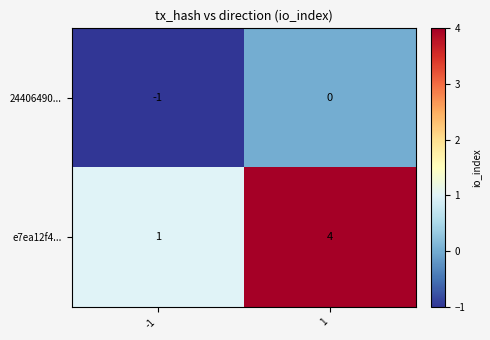

Rank the series by their average value, from lowest to highest.

24406490..., e7ea12f4...